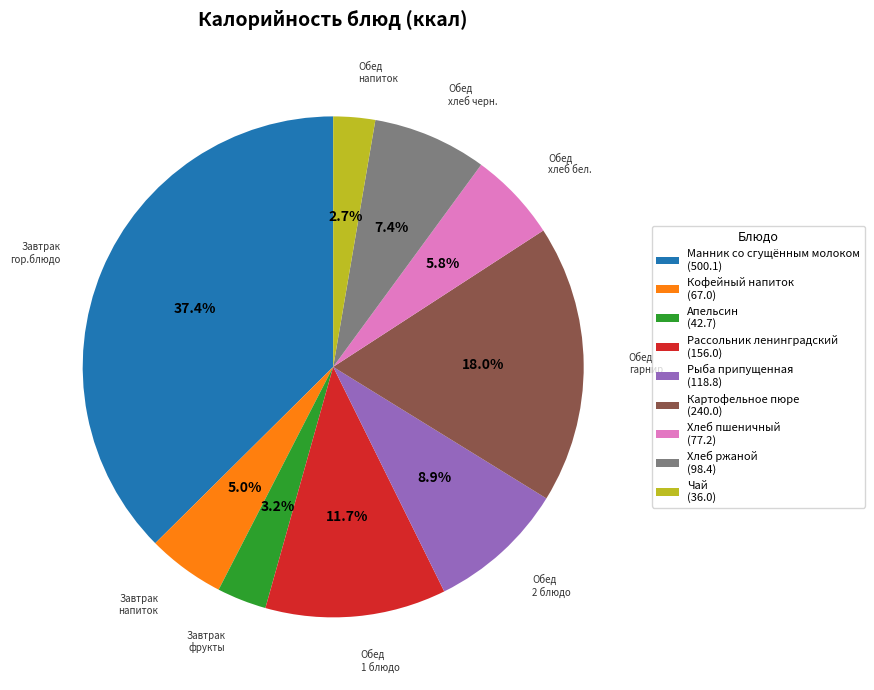

How many segments does this pie chart have?

9